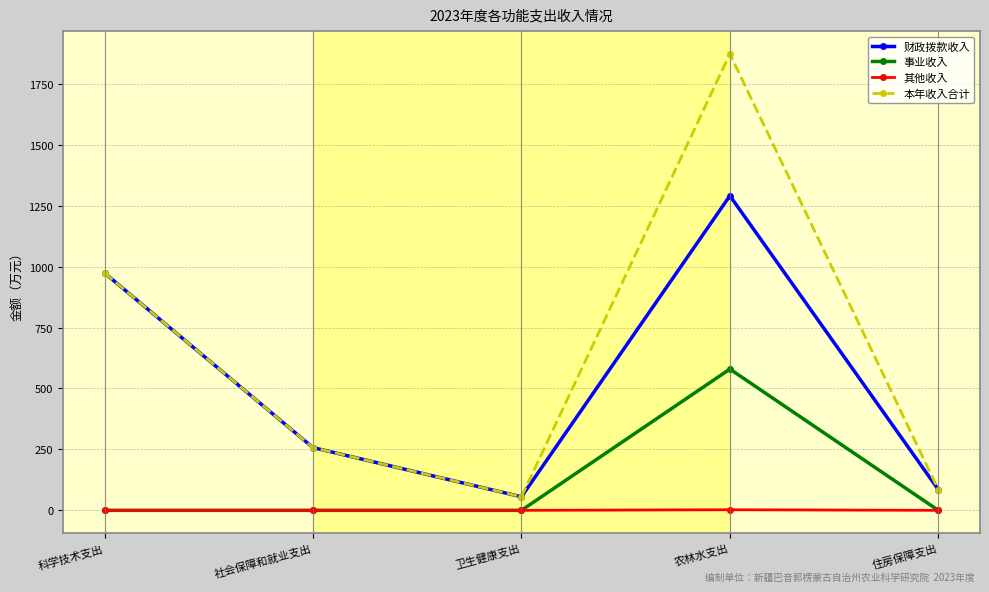

The value of 事业收入 at 社会保障和就业支出 is -361.1. True or false?

False